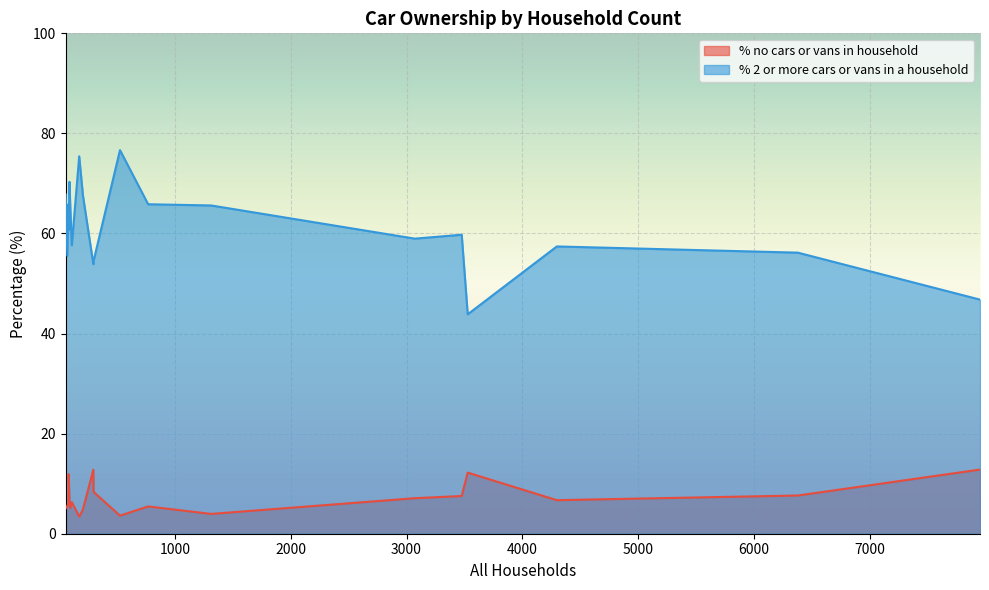

True or false: % 2 or more cars or vans in a household and % no cars or vans in household cross at least once.

False